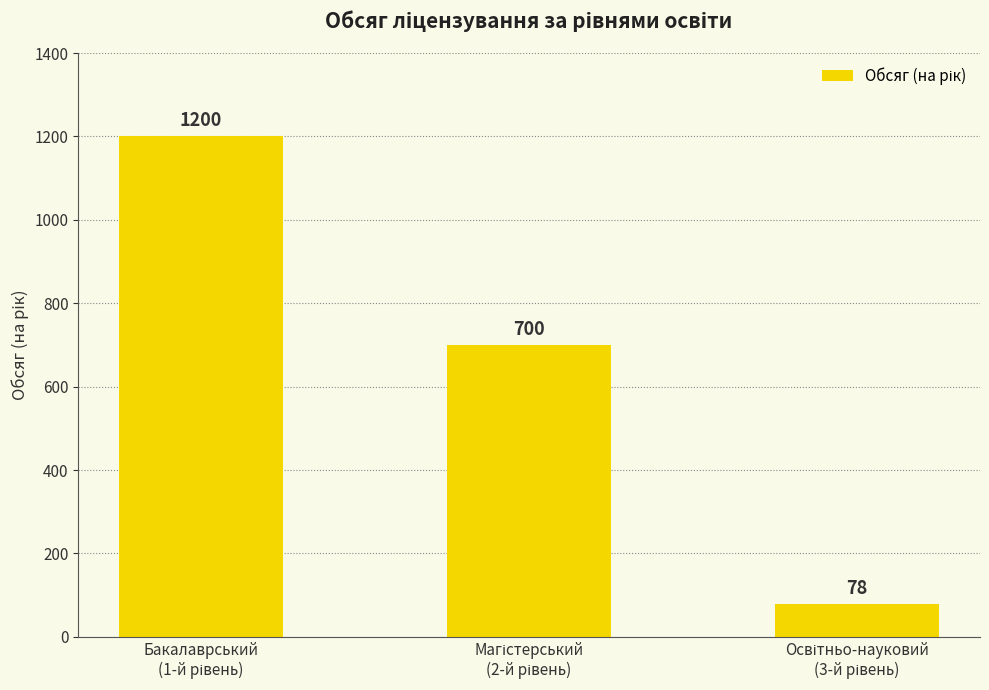

What is the smallest value displayed?

78